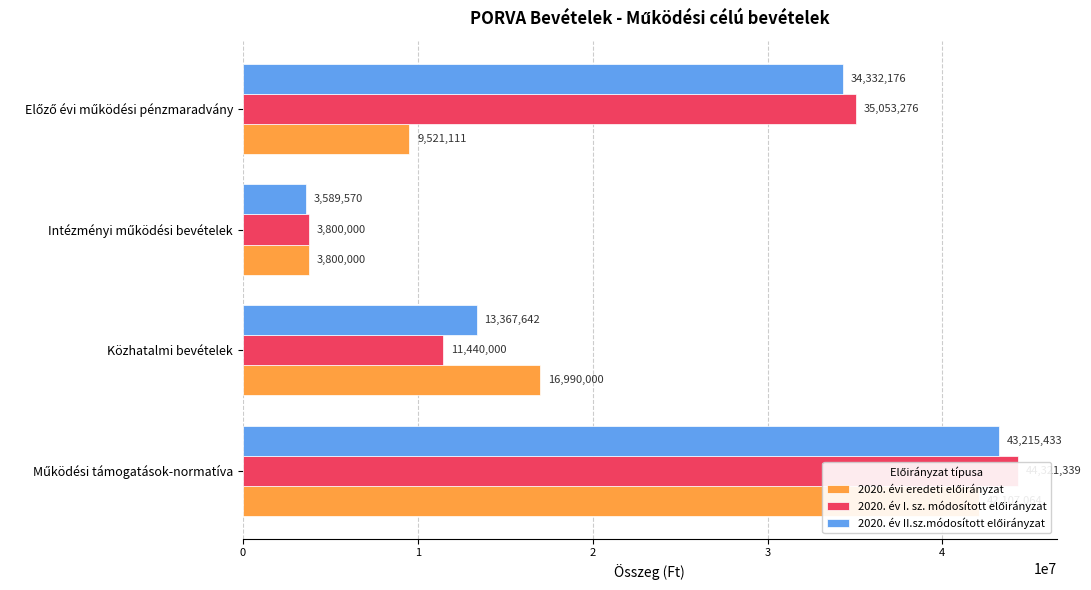

Reading left to right, extract all data points from this chart.

2020. évi eredeti előirányzat: 42107064	16990000	3800000	9521111
2020. év I. sz. módosított előirányzat: 44321339	11440000	3800000	35053276
2020. év II.sz.módosított előirányzat: 43215433	13367642	3589570	34332176